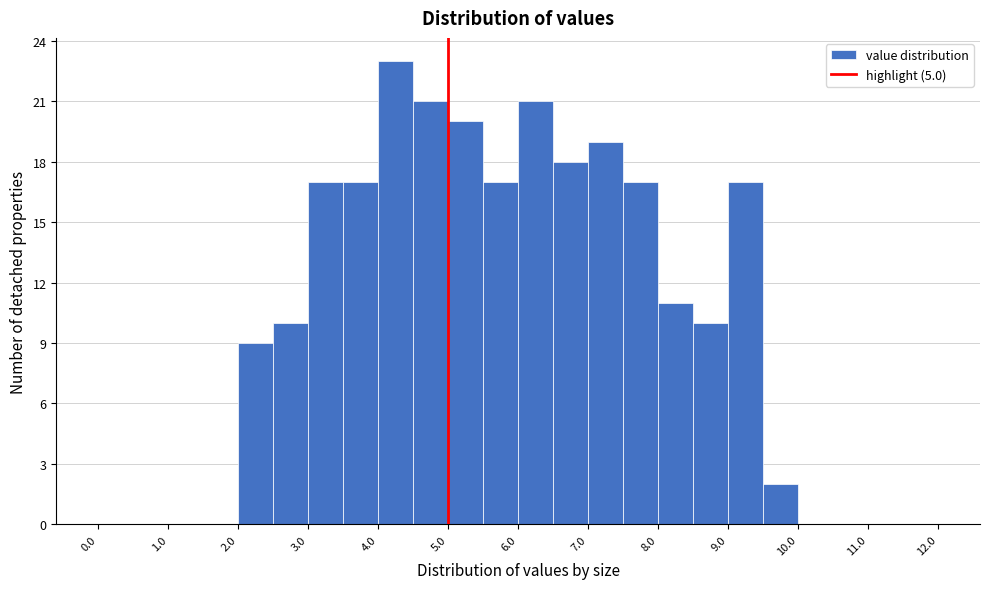

Reading left to right, list every bar in this chart as the range it spans on the x-axis followed by its height. The values are not printed on the chart, so give them approximately, as read against the axis.

0.0 to 0.5: 0
0.5 to 1.0: 0
1.0 to 1.5: 0
1.5 to 2.0: 0
2.0 to 2.5: 9
2.5 to 3.0: 10
3.0 to 3.5: 17
3.5 to 4.0: 17
4.0 to 4.5: 23
4.5 to 5.0: 21
5.0 to 5.5: 20
5.5 to 6.0: 17
6.0 to 6.5: 21
6.5 to 7.0: 18
7.0 to 7.5: 19
7.5 to 8.0: 17
8.0 to 8.5: 11
8.5 to 9.0: 10
9.0 to 9.5: 17
9.5 to 10.0: 2
10.0 to 10.5: 0
10.5 to 11.0: 0
11.0 to 11.5: 0
11.5 to 12.0: 0